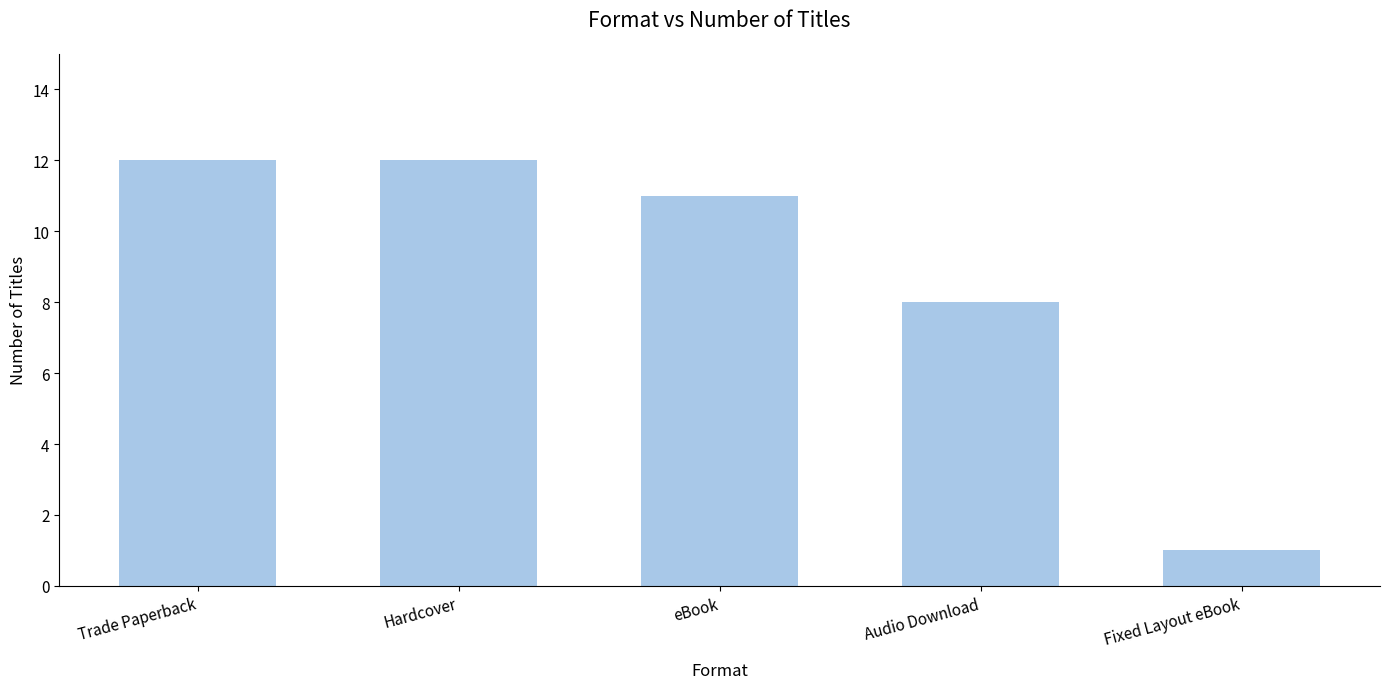

What is the change in value from Hardcover to Audio Download?

-4